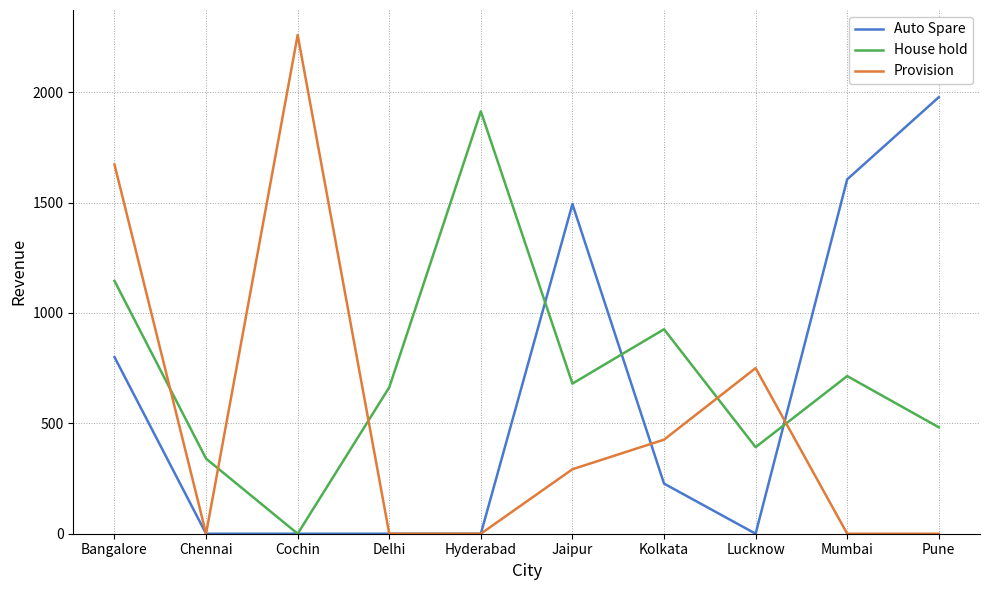

What is the total value across all series at Pune?

2459